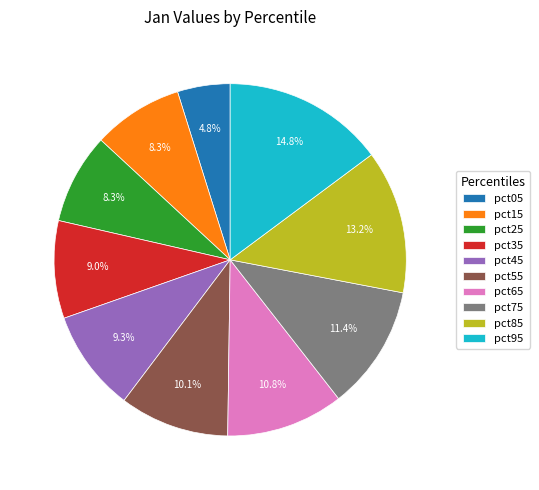

Is there any slice that represents more than half of the pie?

No